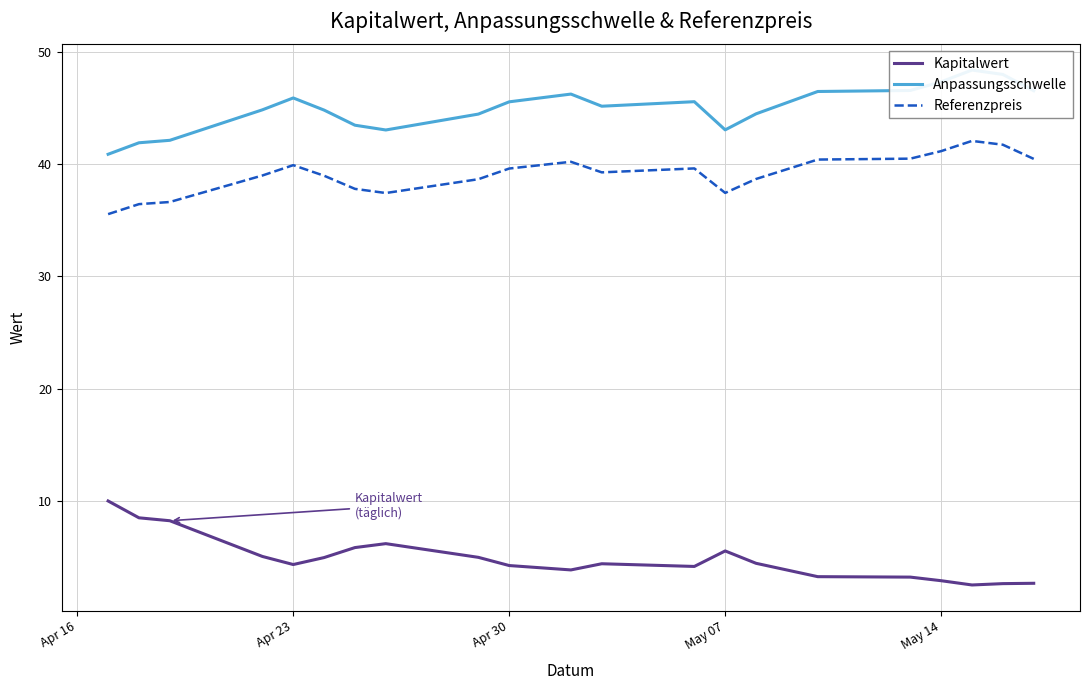

True or false: Referenzpreis and Kapitalwert intersect in this chart.

False